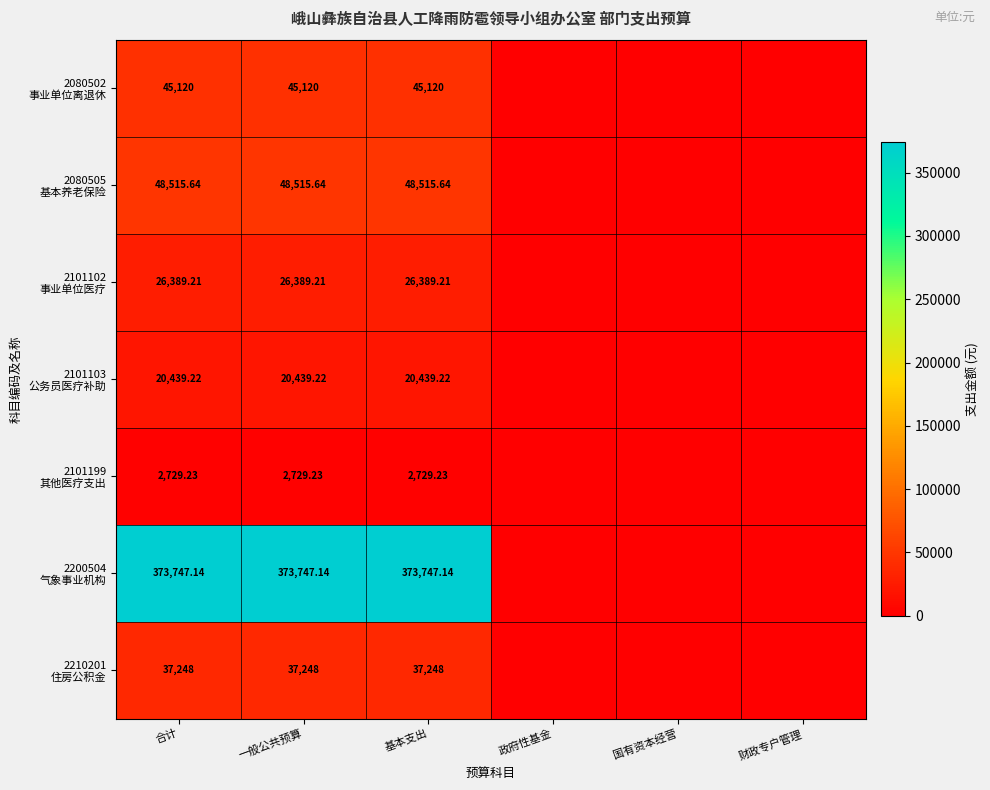

The value of 2210201 住房公积金 at 政府性基金 is 0.0. True or false?

True